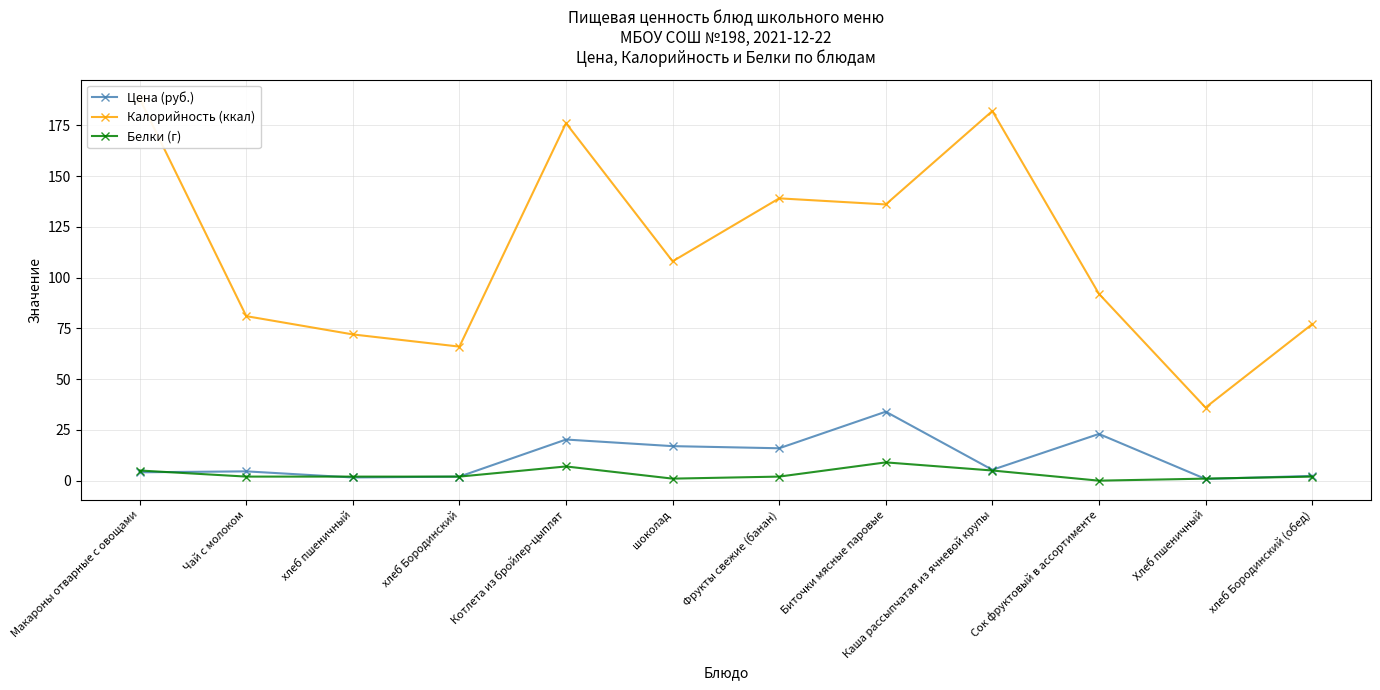

What is the total value across all series at Биточки мясные паровые?

179.0